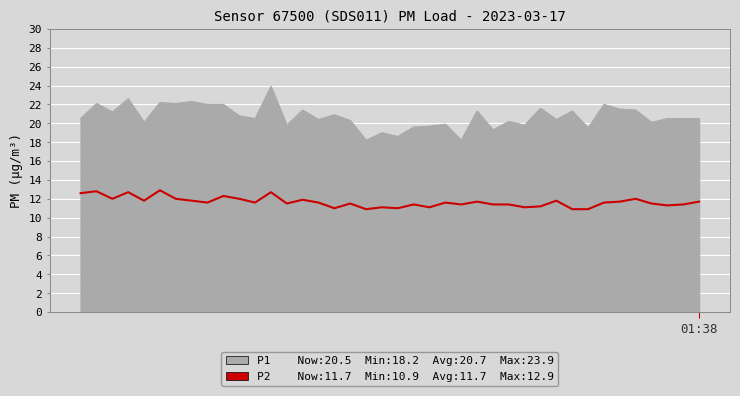

What is the maximum value shown in the chart?

23.9